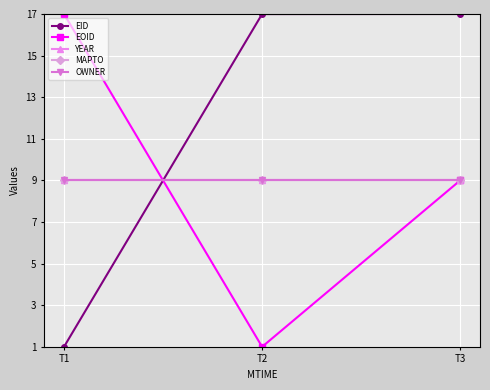

Is this an area chart (filled region under the line)?

No